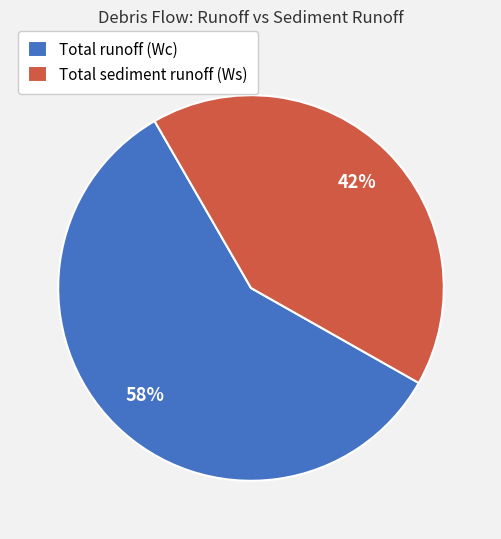

Which has a higher value, Total sediment runoff (Ws) or Total runoff (Wc)?

Total runoff (Wc)